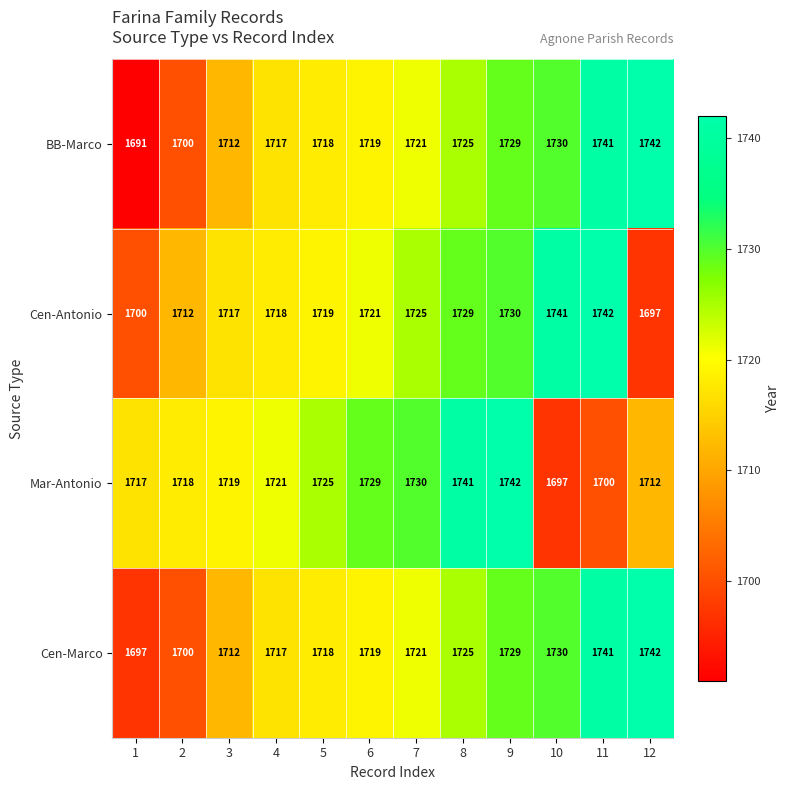

What is the spread (max minus min) of values at 1?

26